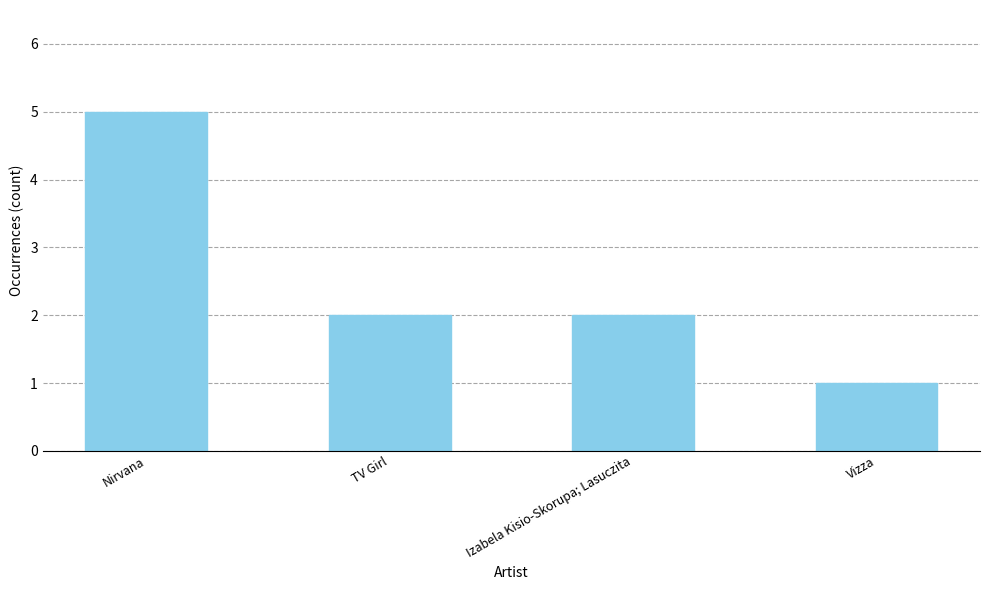

The chart shows a value of 5 at Nirvana. True or false?

True